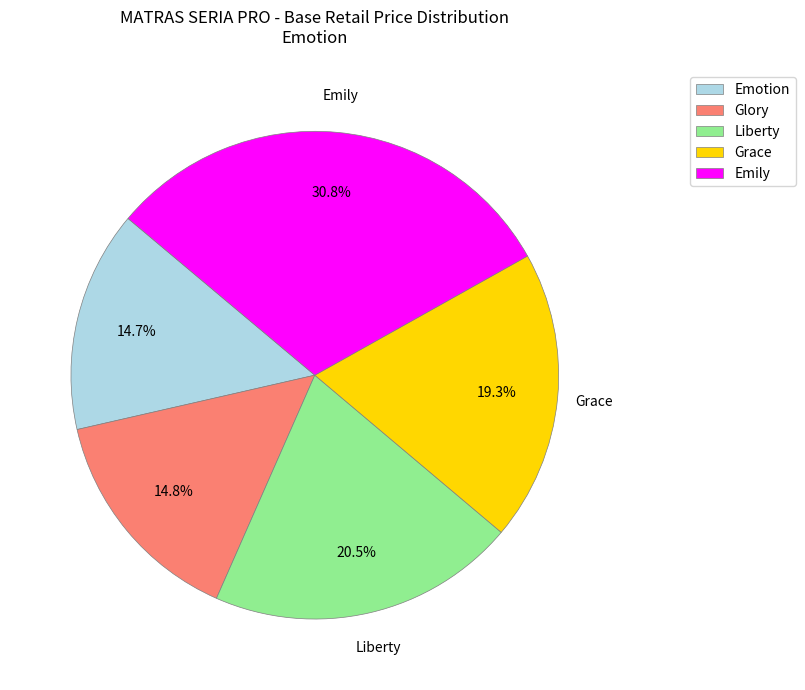

Approximately how many times larger is the value at Emotion compared to Liberty?

0.7